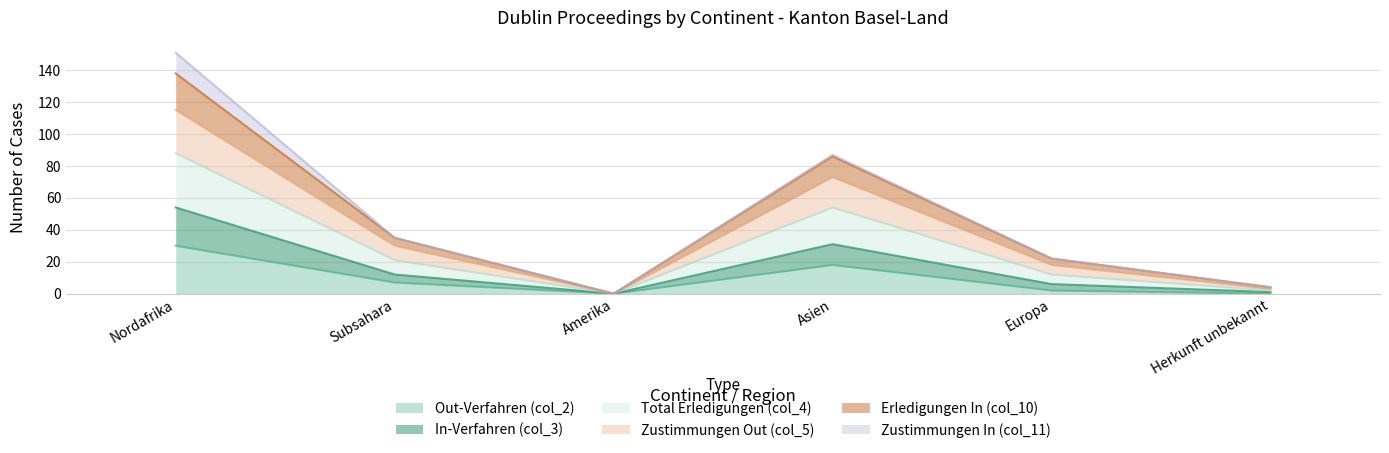

Is it true that Out-Verfahren (col_2) equals 0 at Herkunft unbekannt?

True